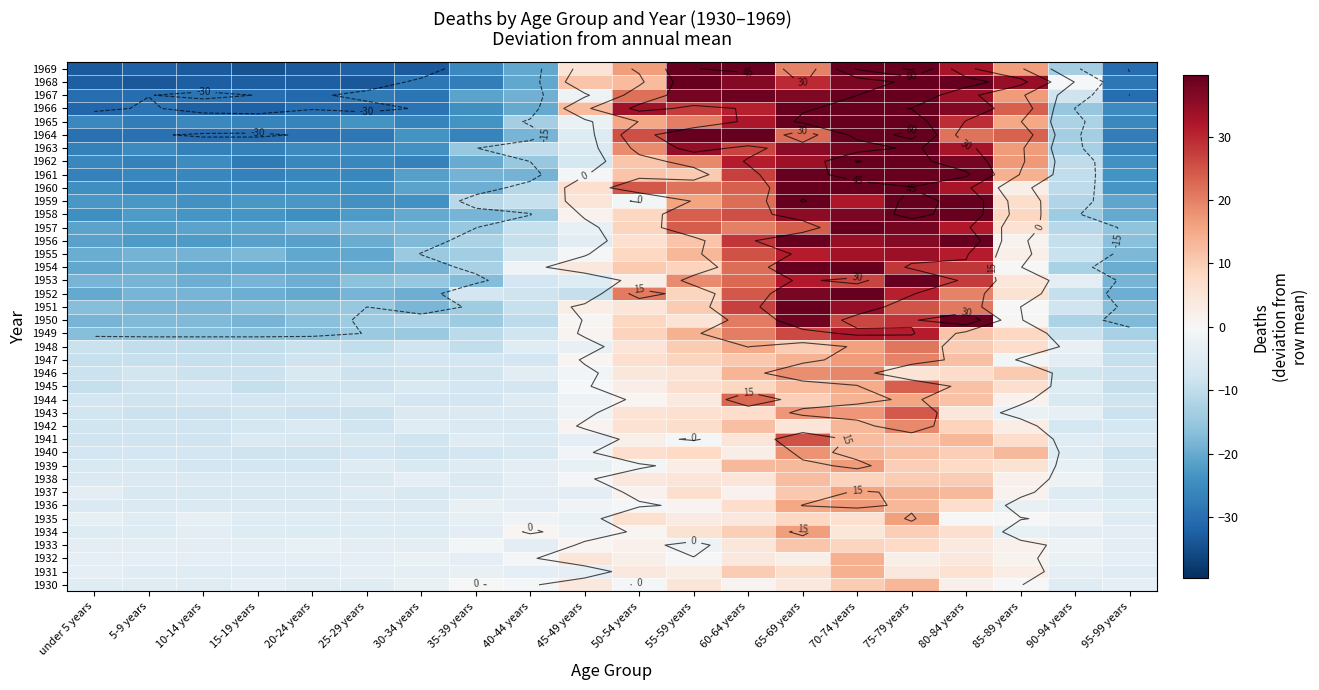

Count the number of data series in this chart.

40